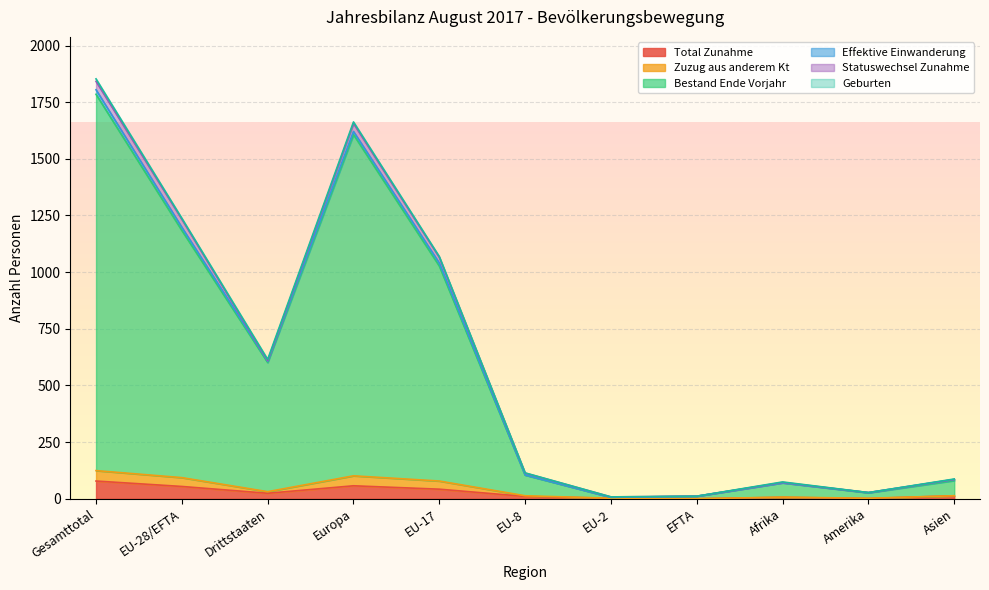

What is the approximate value of Bestand Ende Vorjahr at EU-8, to the nearest 100?

100